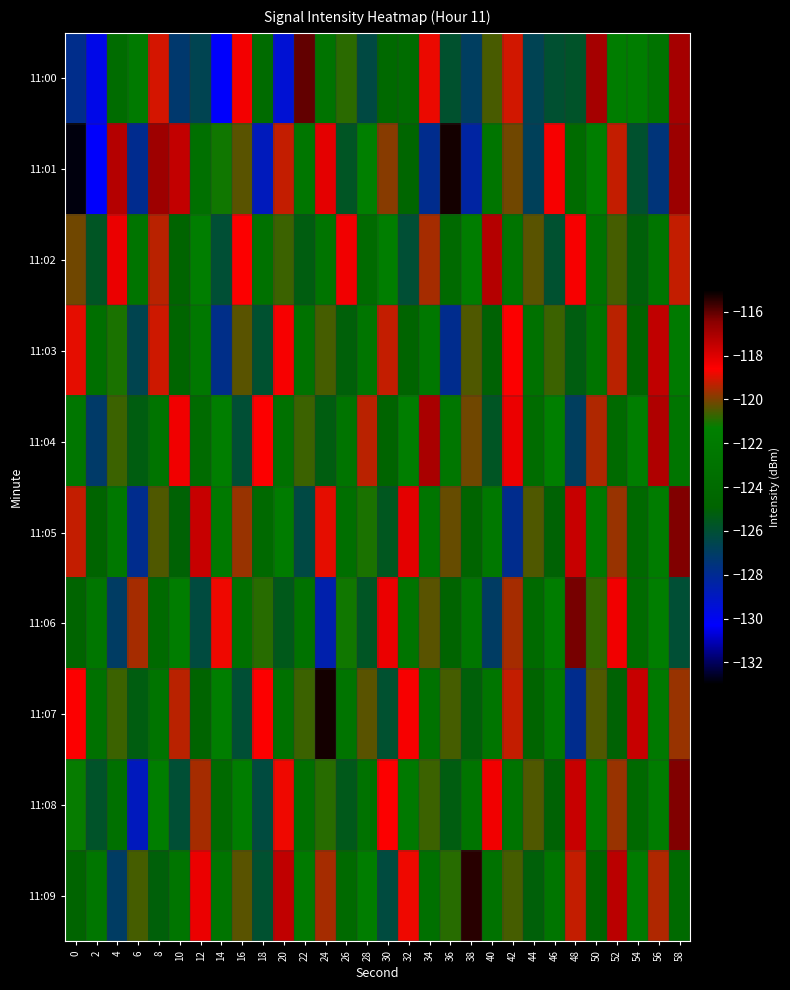

What is the maximum value shown in the chart?

-115.2